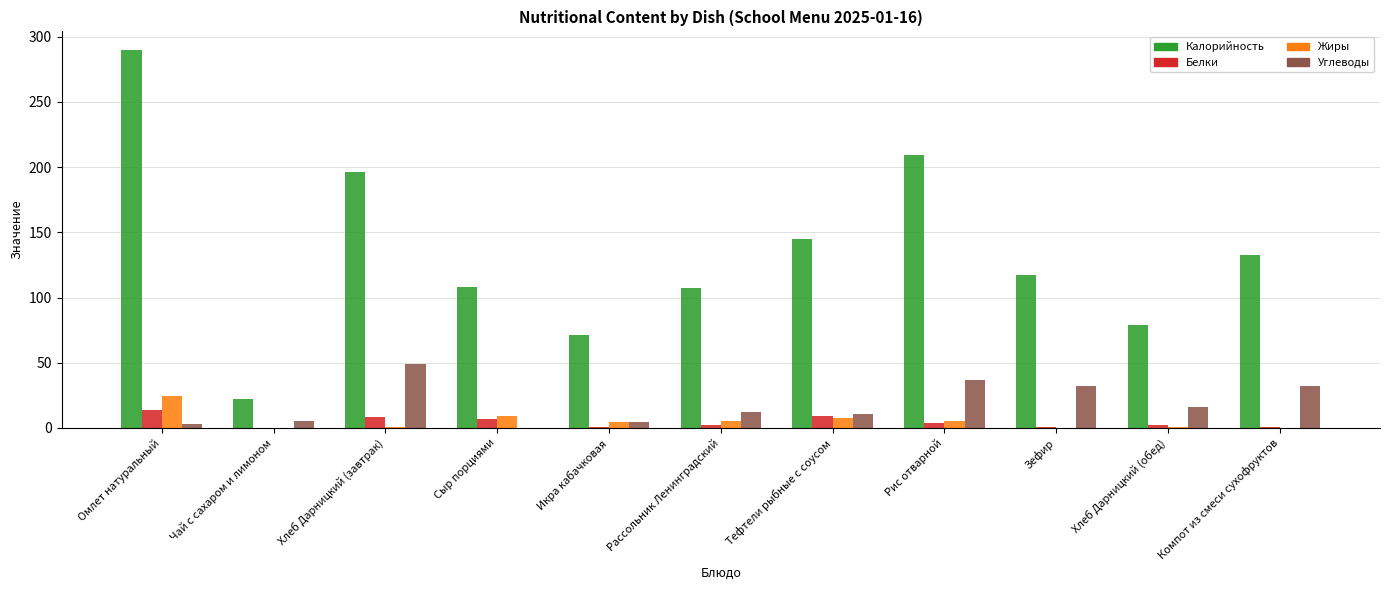

How many data points does each series have?

11